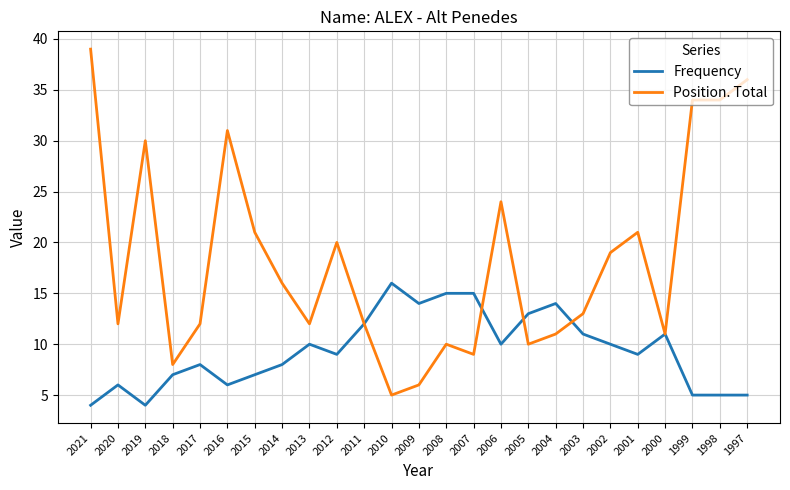

What is the difference between the highest and lowest values at 2018?

1